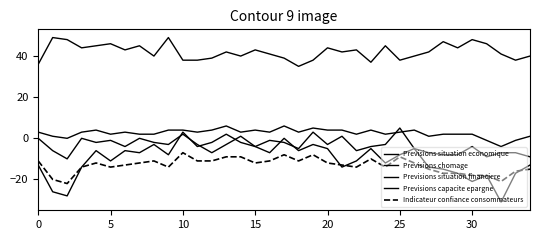

Does the chart display data point markers on the line(s)?

No